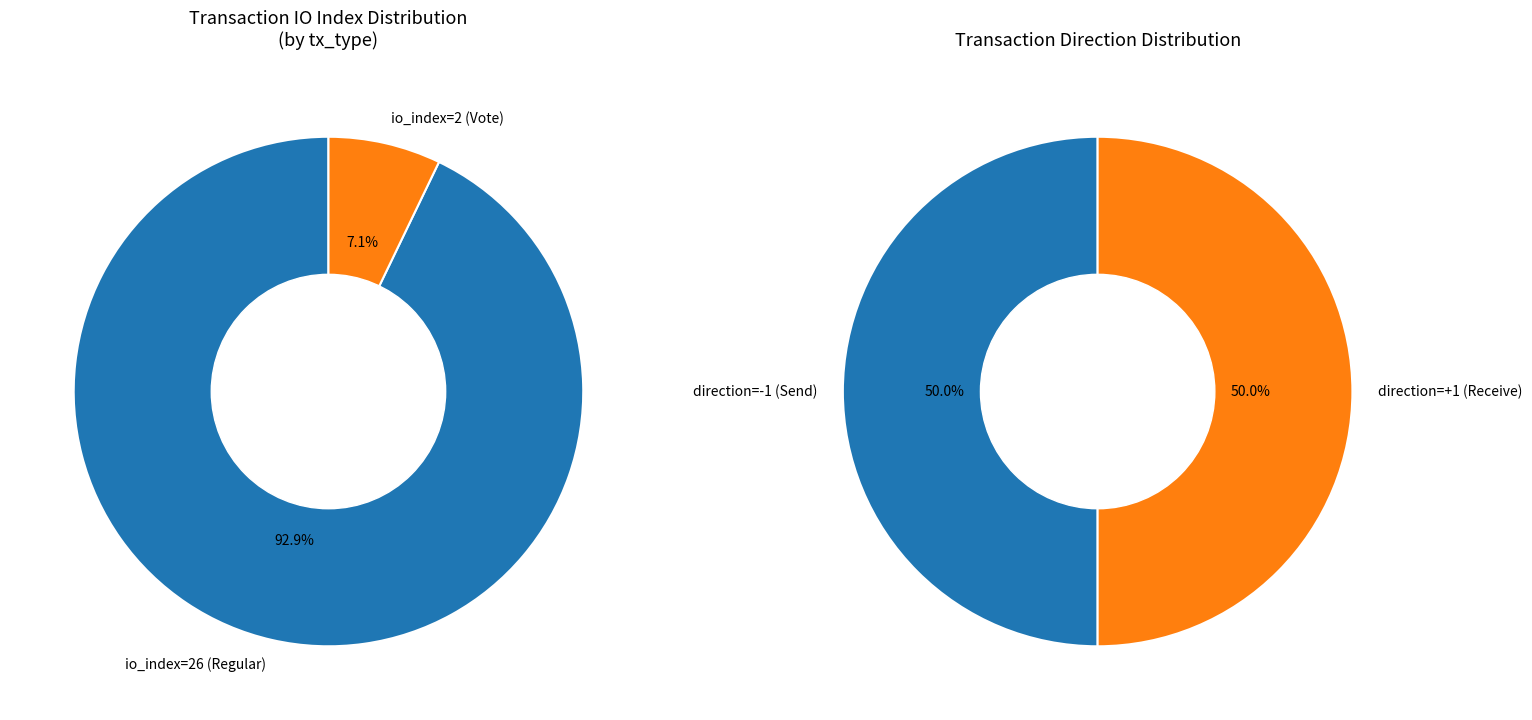

Combined, do io_index=2 (Vote) and io_index=26 (Regular) account for over 50%?

Yes